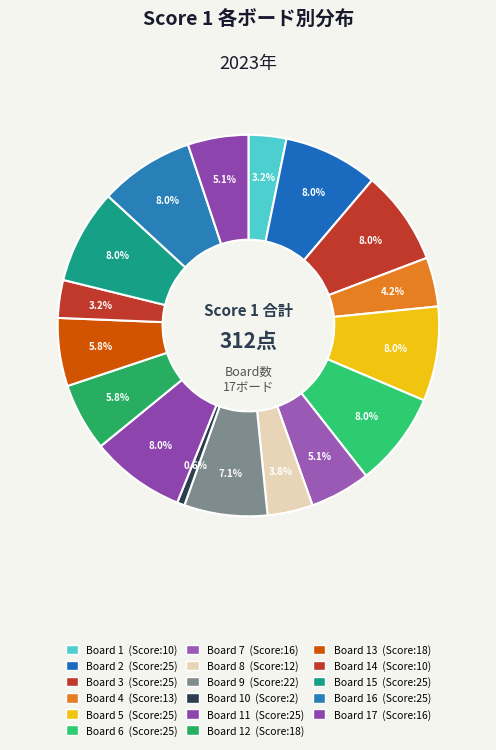

Which slice is the smallest?

Board 10